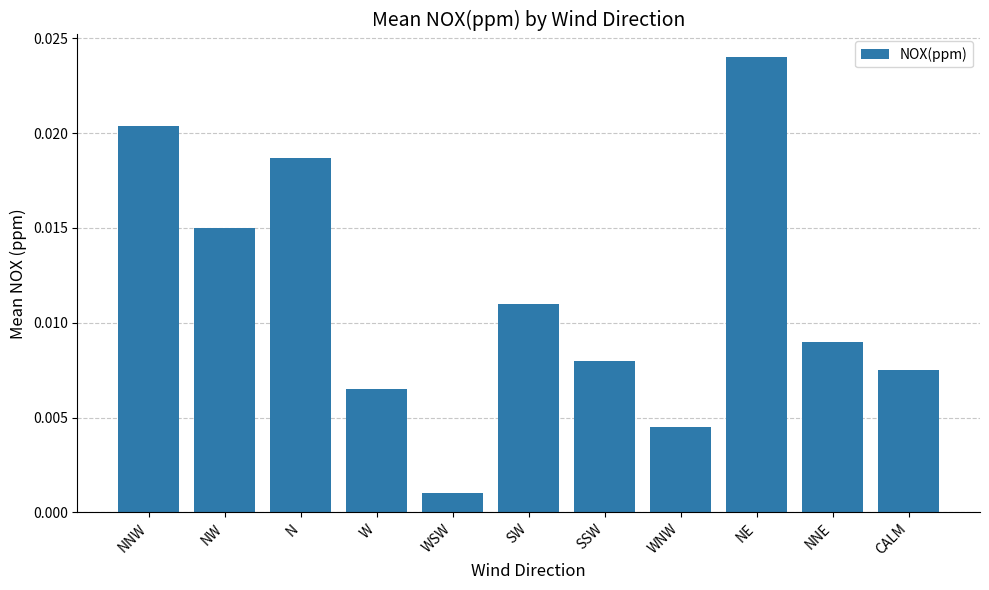

Between WNW and W, which is larger?

W